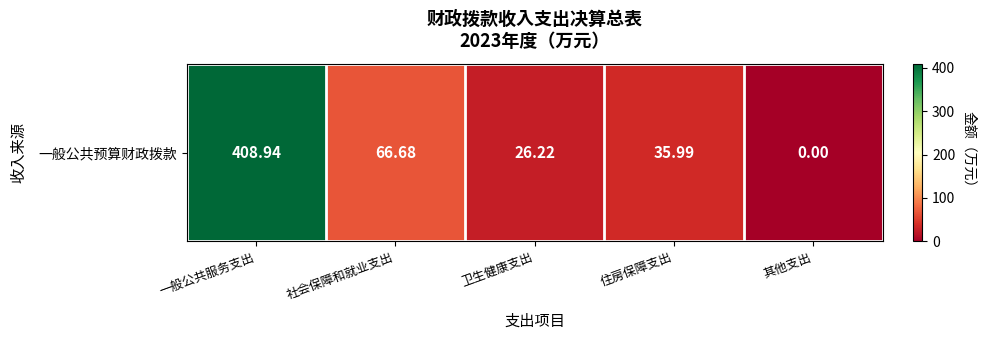

Which label corresponds to the largest value in the chart?

一般公共服务支出